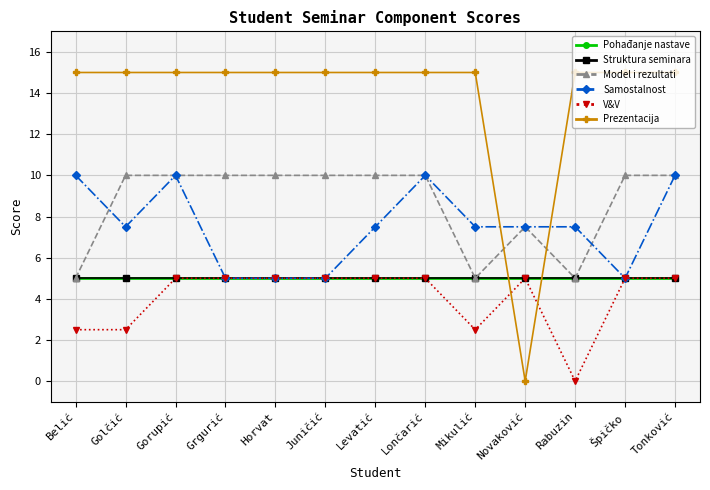

Between Rabuzin and Lončarić, which is larger?

Rabuzin